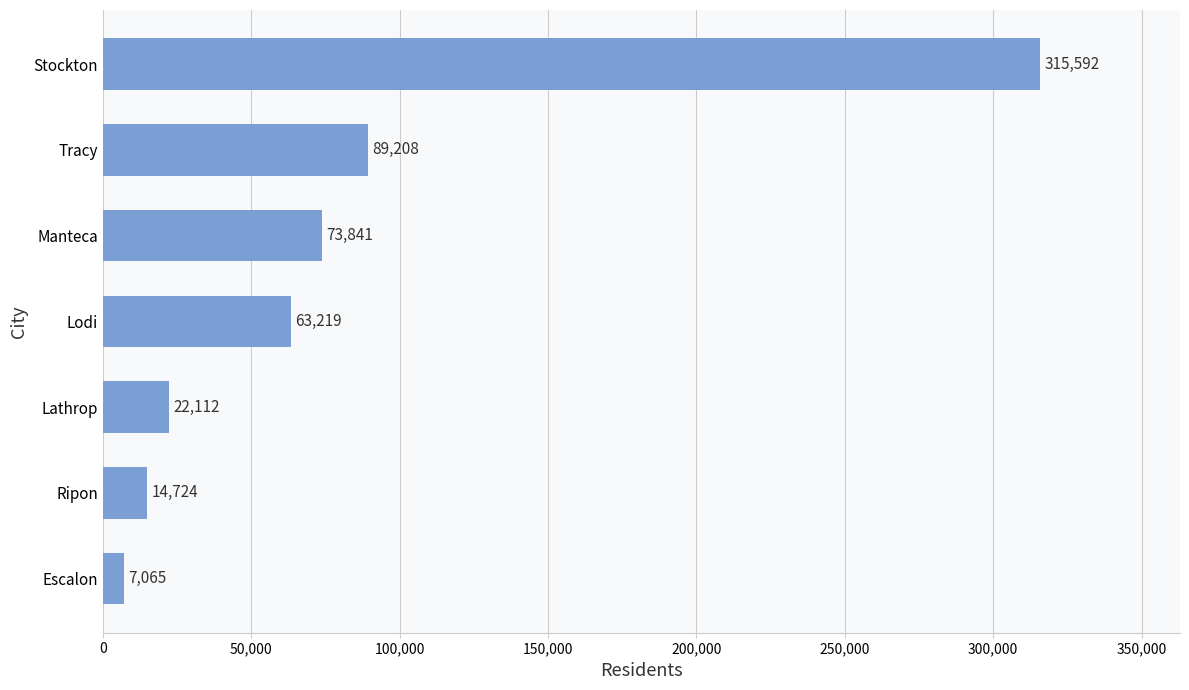

At which label is the value closest to 161328?

Tracy